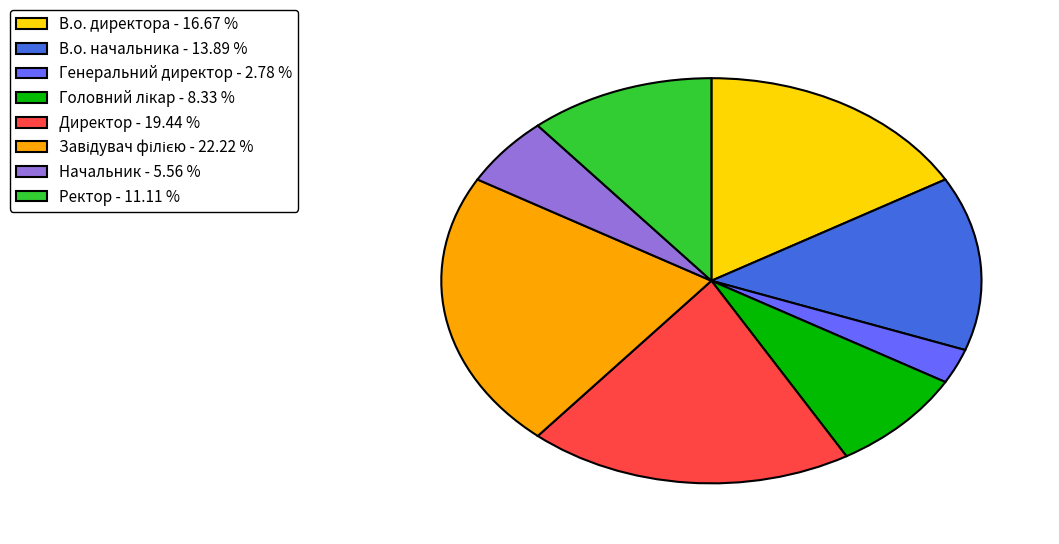

Does В.о. начальника account for over 50% of the chart?

No